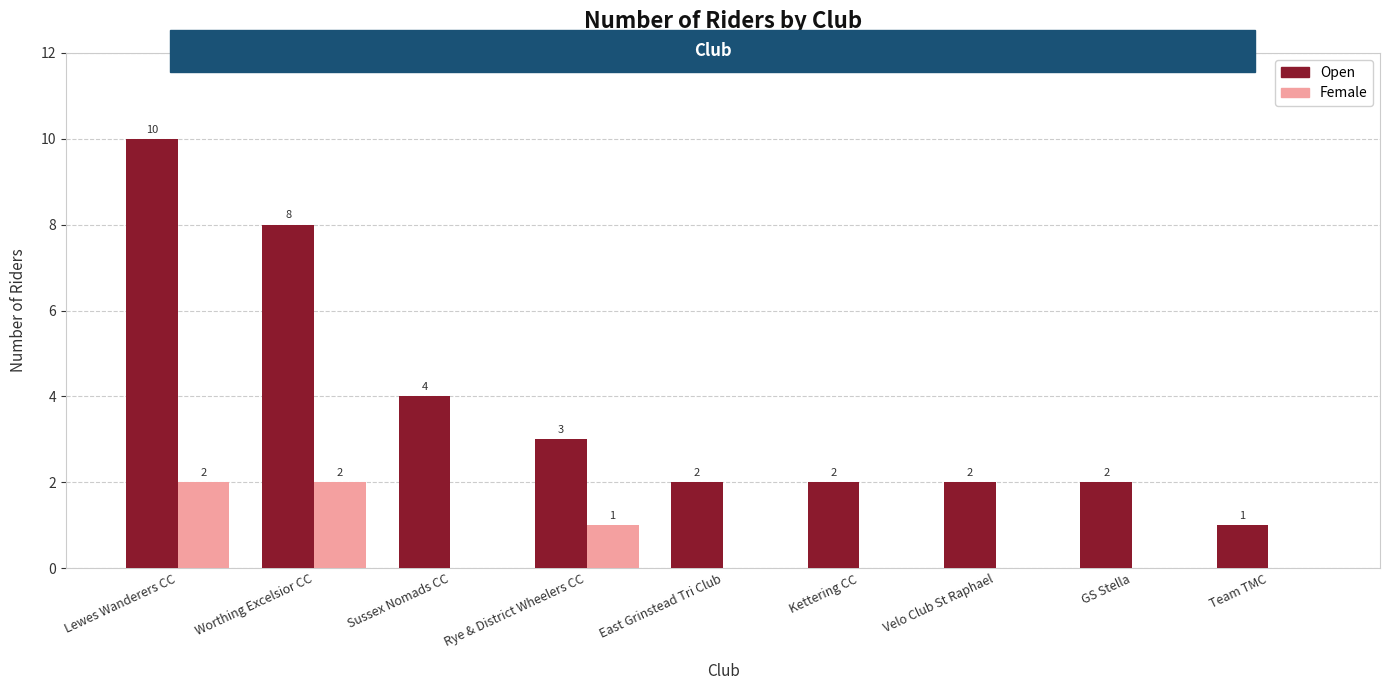

Where is Open nearest to the value 5?

Sussex Nomads CC